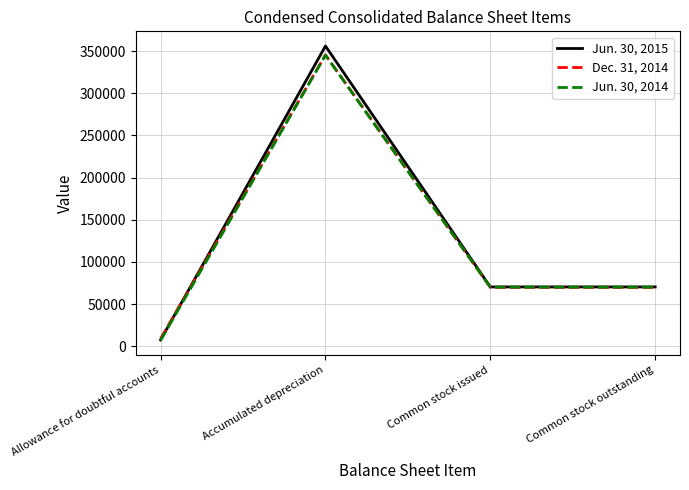

What is the lowest value of the Dec. 31, 2014 series?

8943